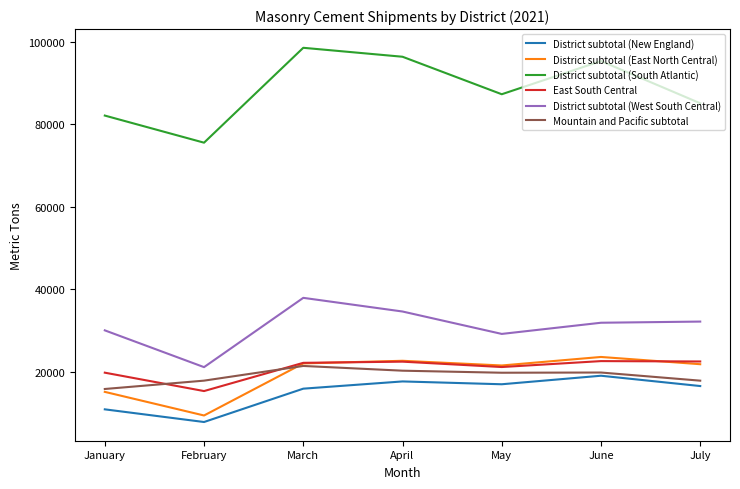

Does the chart have visible grid lines?

No